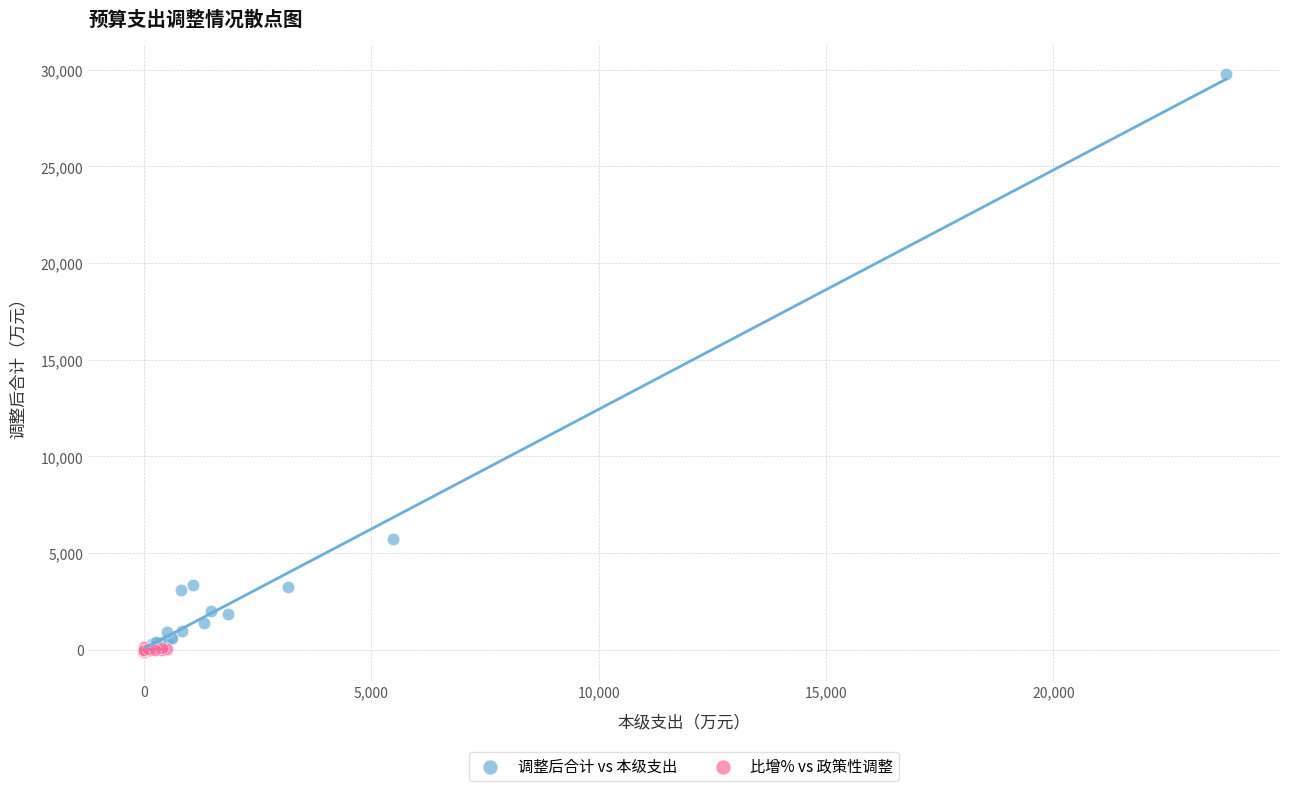

Which series has the widest spread of Y values?

调整后合计 vs 本级支出